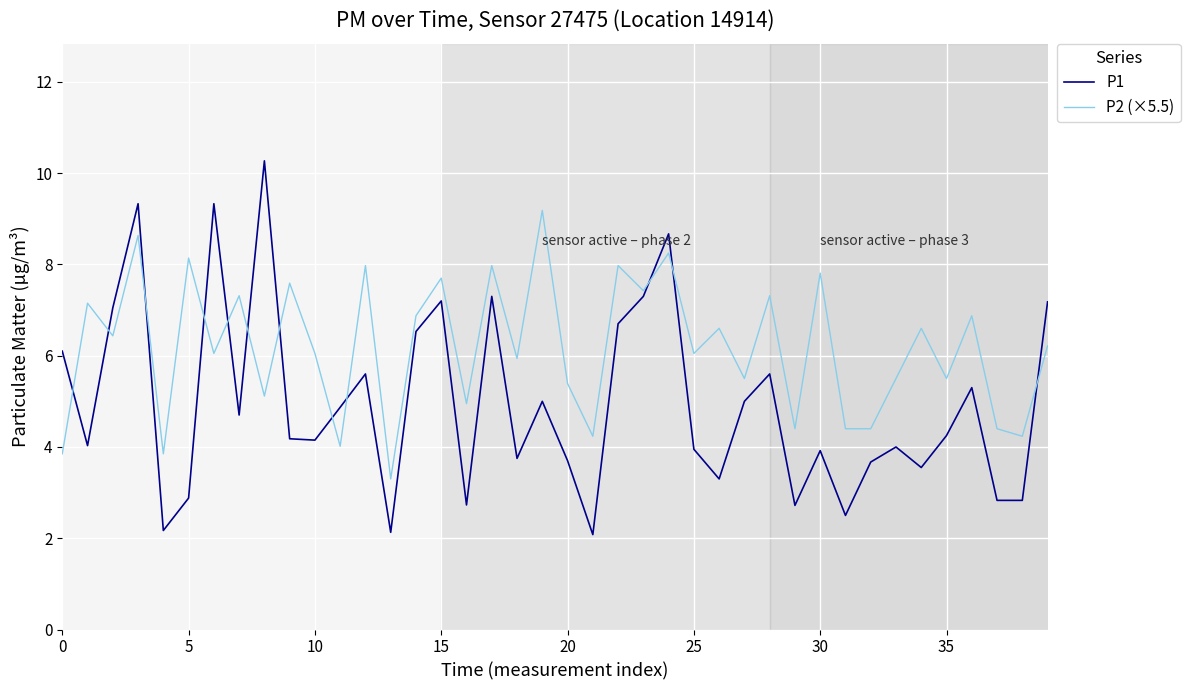

Which series has the largest total across all categories?

P2 (×5.5)